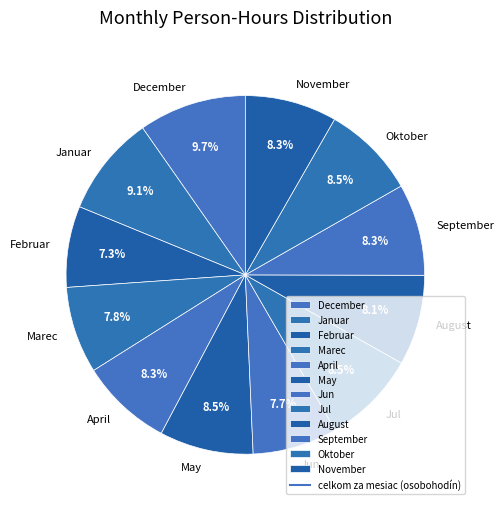

Do April and May together represent more than half of the pie?

No